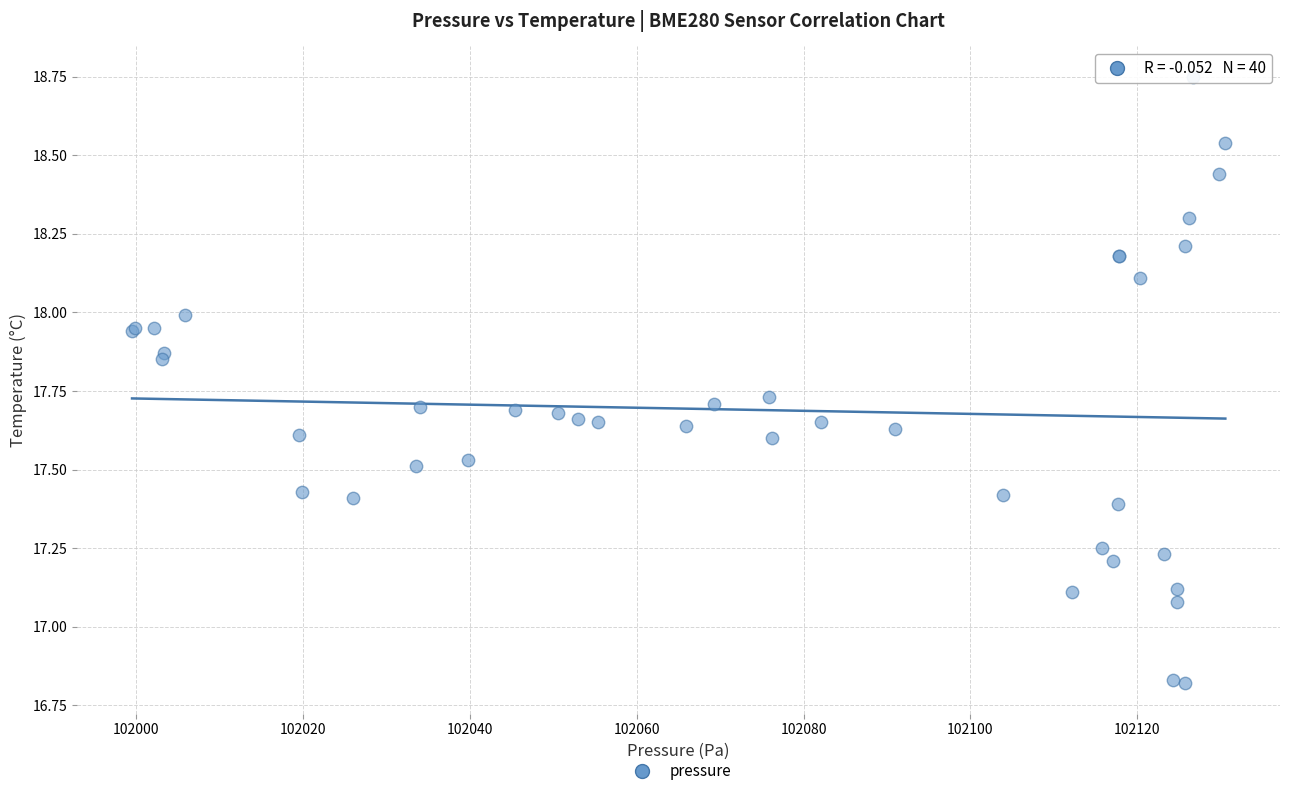

What Y value in the scatter plot is closest to 17?

17.1